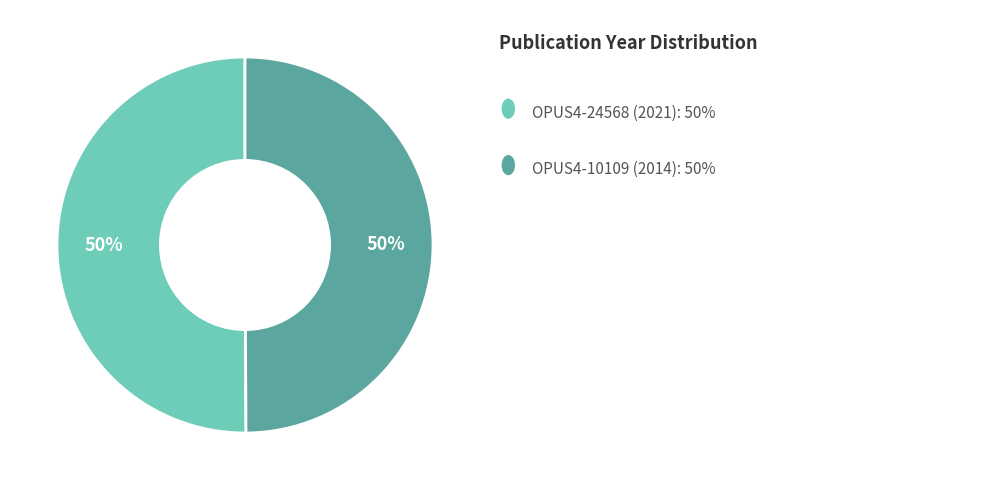

How many segments does this pie chart have?

2